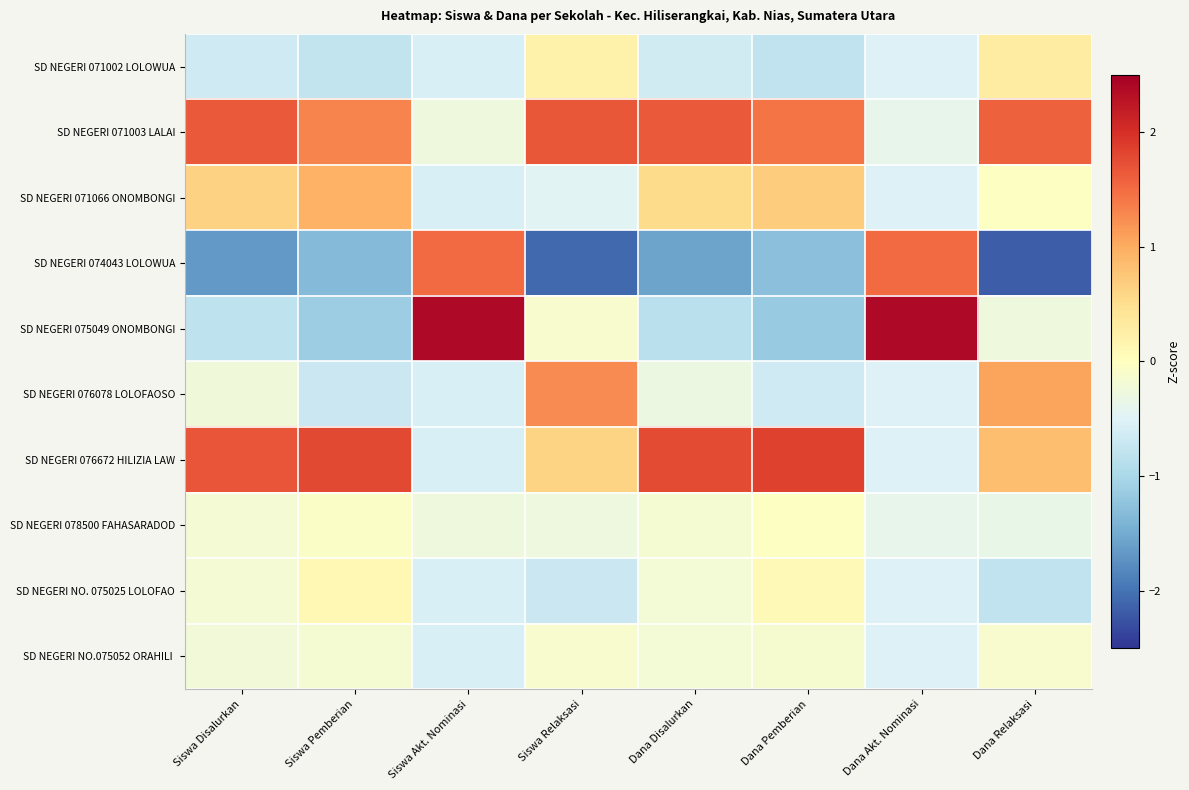

Which series has the largest range (max minus min)?

SD NEGERI 074043 LOLOWUA